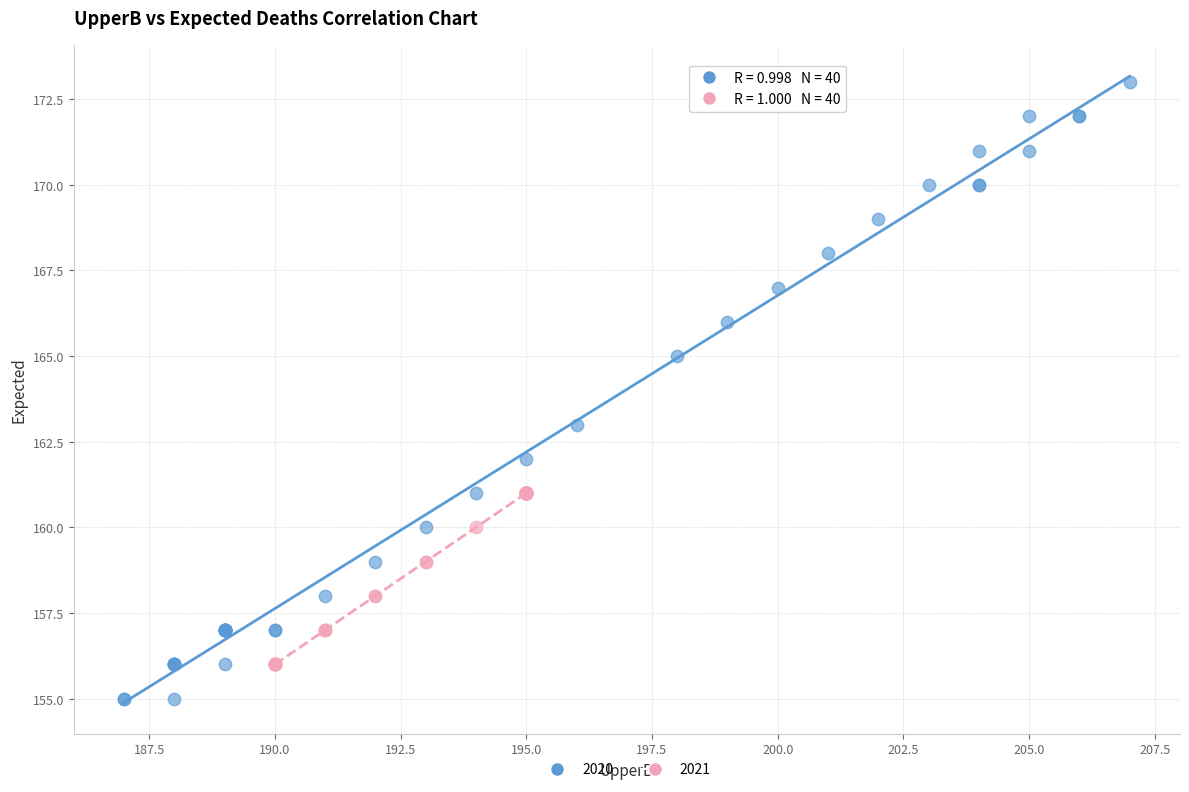

Which series has the widest spread of Y values?

2020